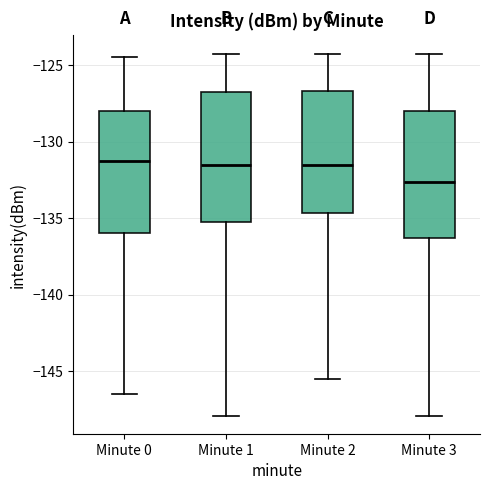

Reading left to right, read every box against the y-axis: the position of its median line, the range the box covers, and the ends of its whiskers. The values are not printed on the chart, so give them approximately, as read against the axis.

Minute 0: median -131.5, box -136.0 to -128.0, whiskers -146.5 to -124.5
Minute 1: median -131.5, box -135.5 to -127.0, whiskers -148.0 to -124.0
Minute 2: median -131.5, box -134.5 to -126.5, whiskers -145.5 to -124.0
Minute 3: median -132.5, box -136.5 to -128.0, whiskers -148.0 to -124.0